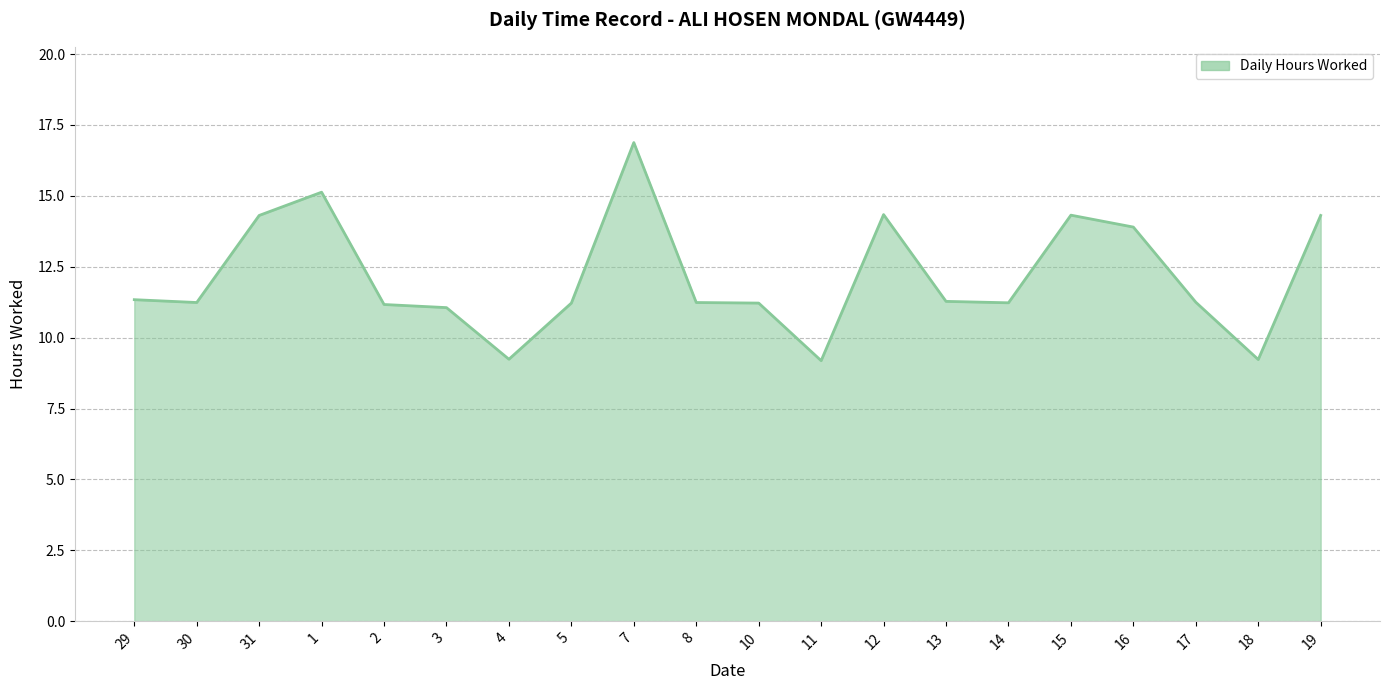

True or false: there are more than 0 points higher than both neighbors.

True